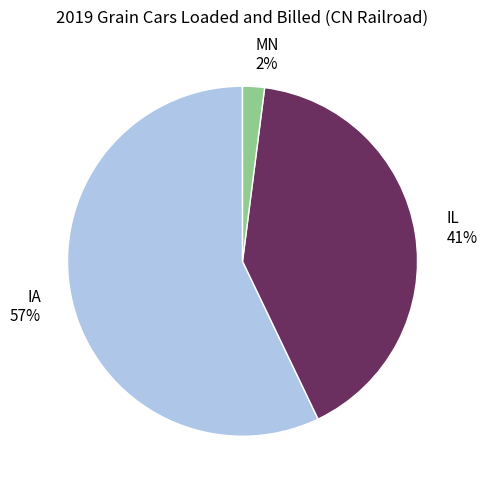

Approximately how many times larger is the value at IA compared to IL?

1.4